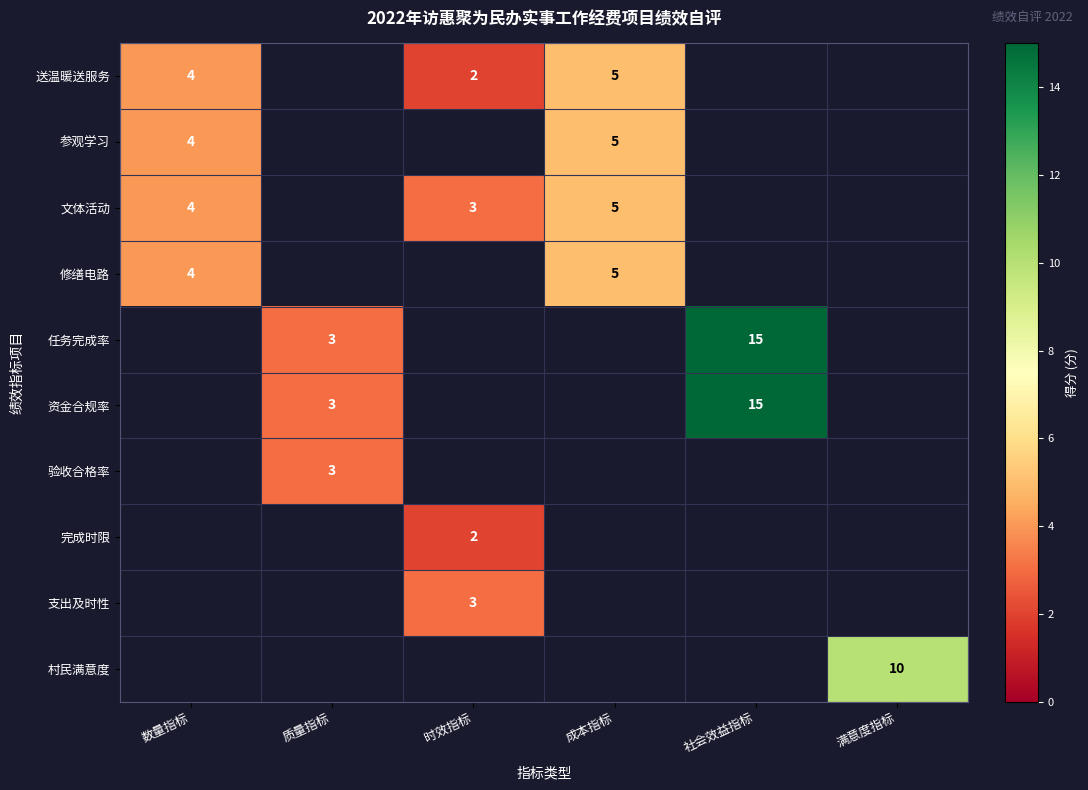

The value of 修缮电路 at 成本指标 is 9. True or false?

False